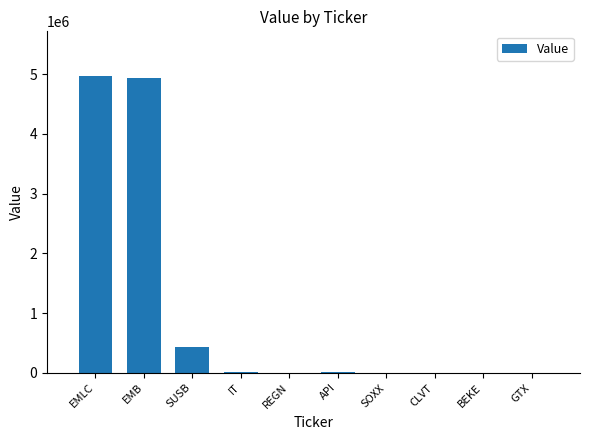

Are the bars grouped side by side (vs. stacked)?

No